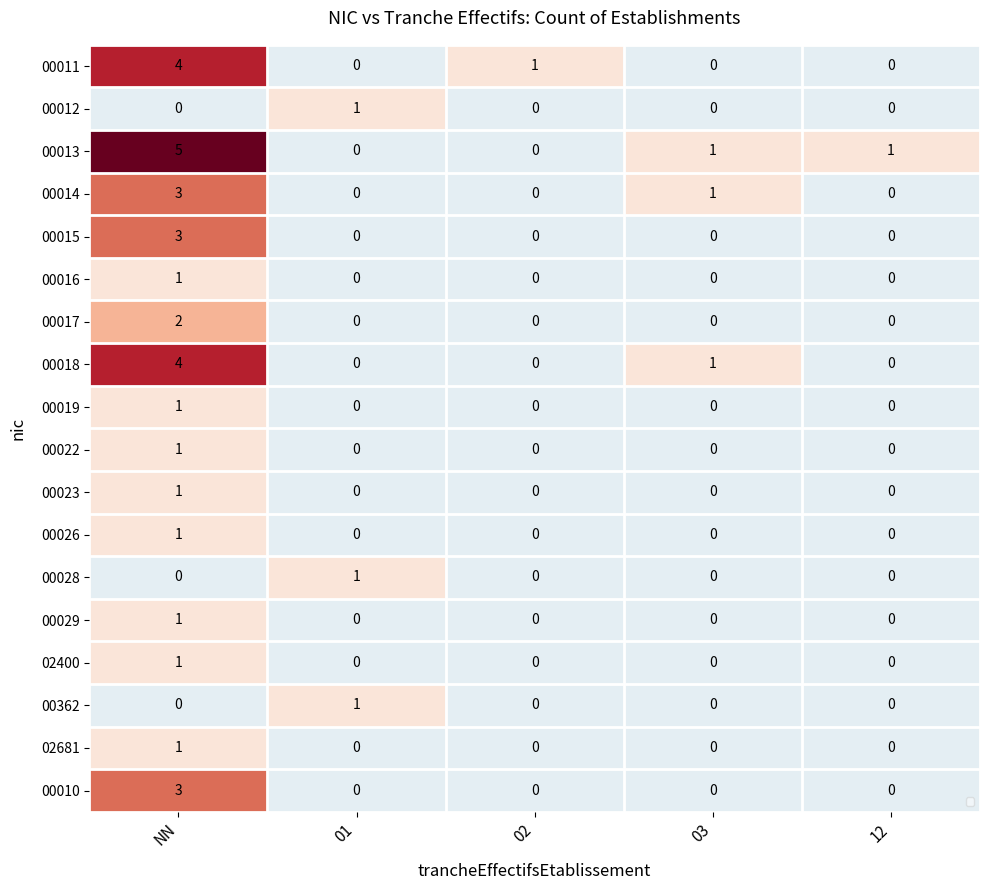

True or false: 00017 has a value of 0 at 01.

True